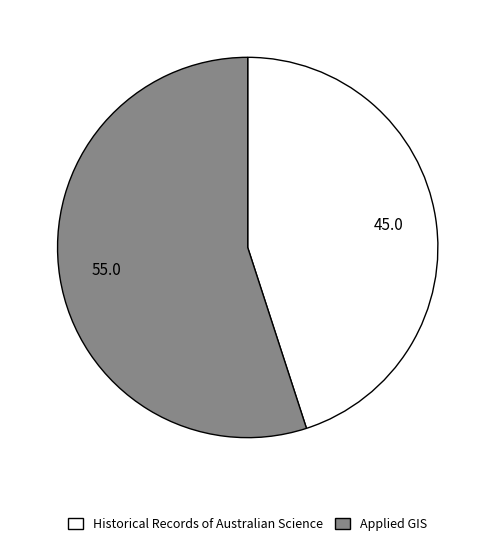

What is the smallest slice in the pie chart?

Historical Records of Australian Science